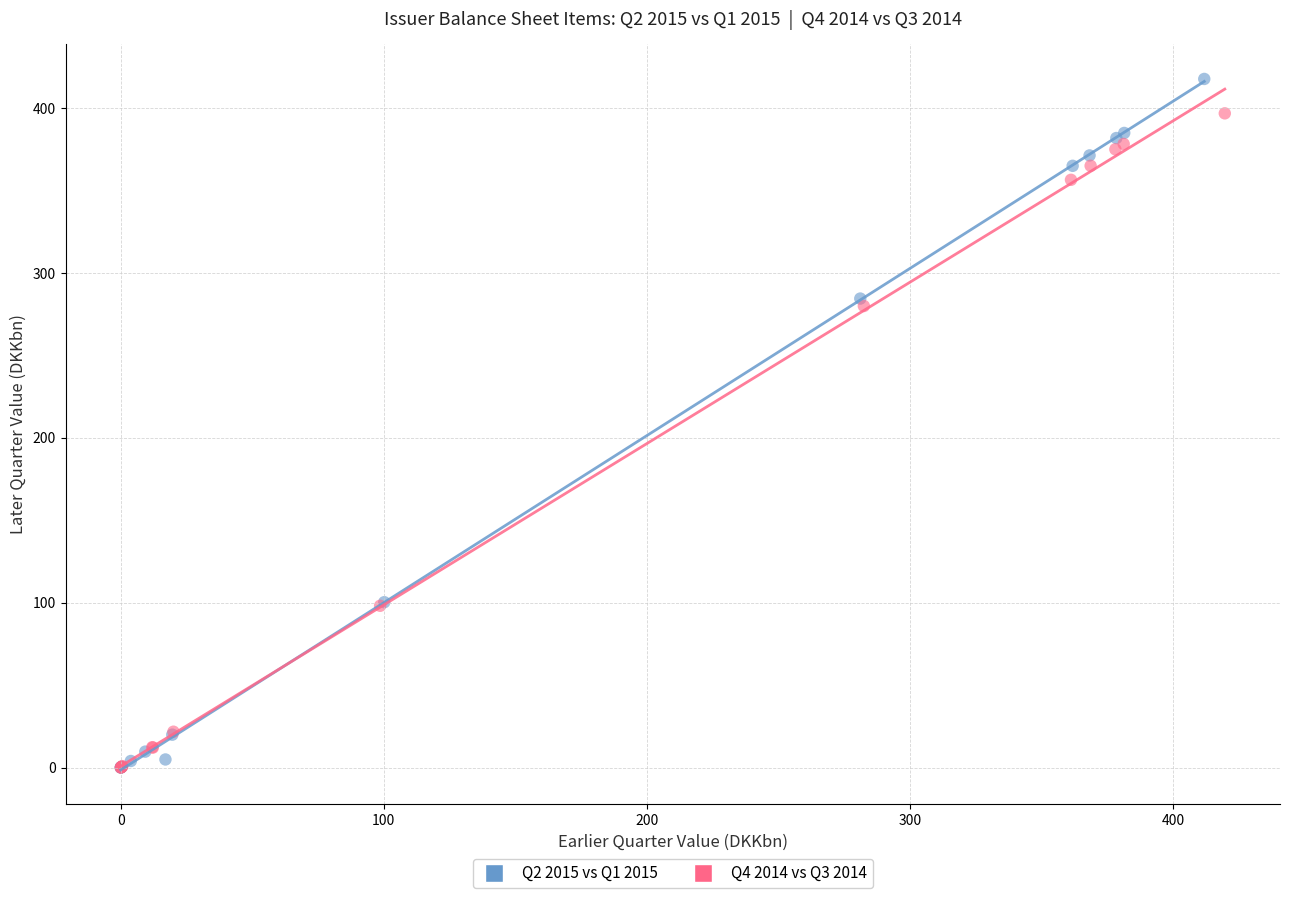

Which series reaches the maximum Y coordinate?

Q2 2015 vs Q1 2015